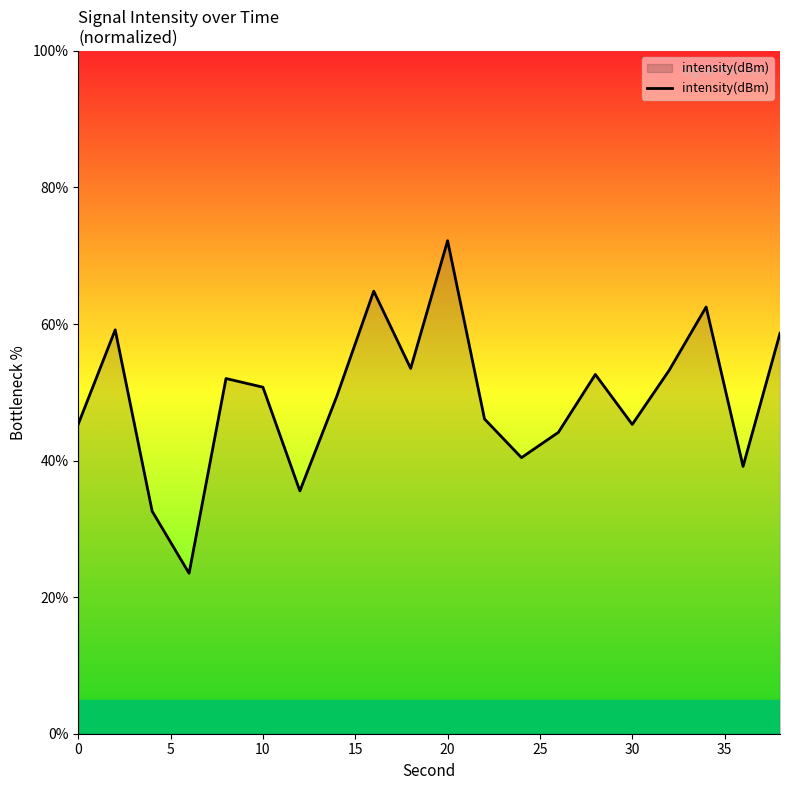

What is the difference between the maximum and minimum values?

48.7